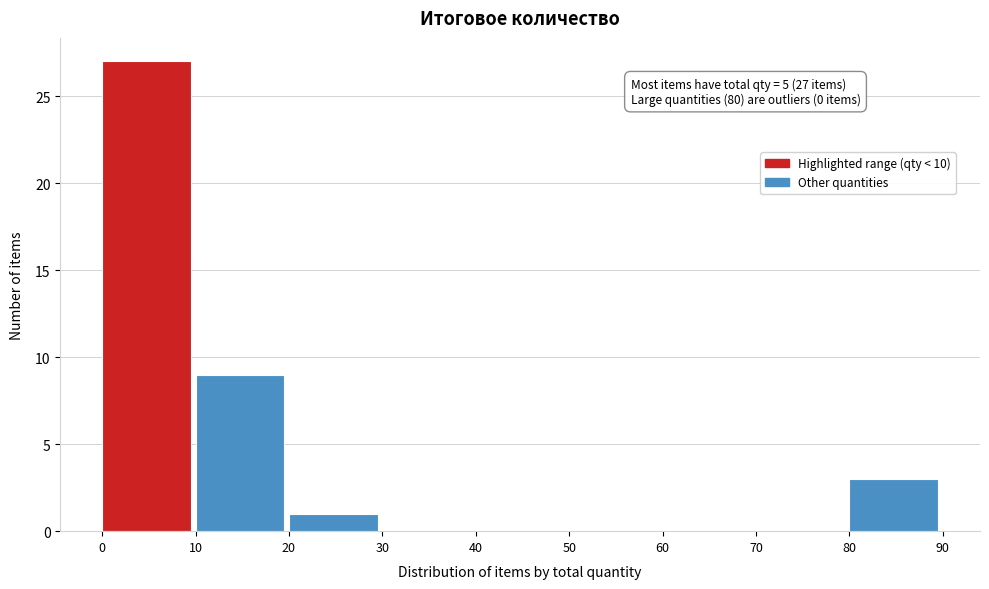

Which range on the x-axis has the tallest bar?

0 to 10